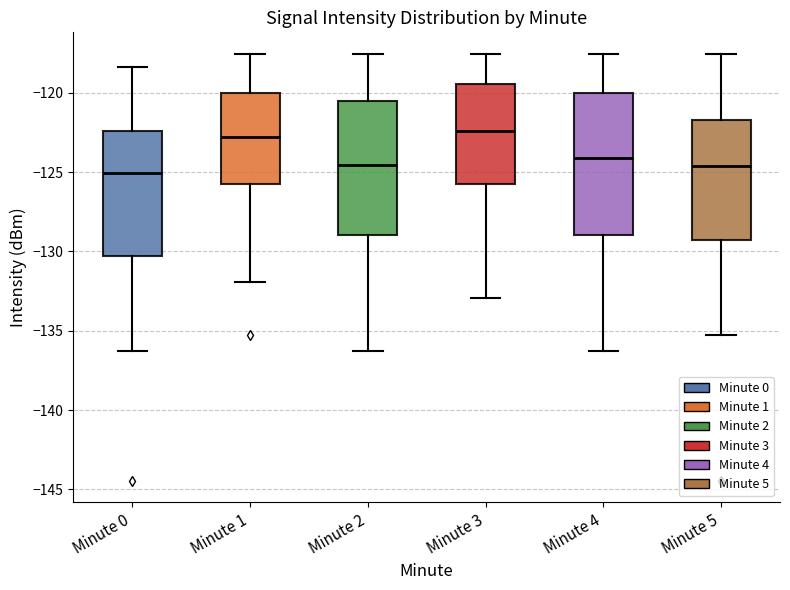

Reading left to right, transcribe this box plot: for each box, give where its median line is, the range the box spans, and where its two whiskers end, as read against the y-axis. The values are not printed on the chart, so give them approximately, as read against the axis.

Minute 0: median -125.0, box -130.5 to -122.5, whiskers -136.5 to -118.5
Minute 1: median -123.0, box -126.0 to -120.0, whiskers -132.0 to -117.5
Minute 2: median -124.5, box -129.0 to -120.5, whiskers -136.5 to -117.5
Minute 3: median -122.5, box -126.0 to -119.5, whiskers -133.0 to -117.5
Minute 4: median -124.0, box -129.0 to -120.0, whiskers -136.5 to -117.5
Minute 5: median -124.5, box -129.5 to -121.5, whiskers -135.5 to -117.5